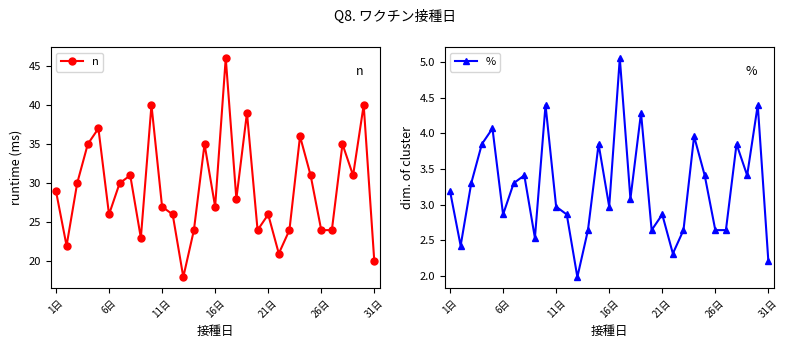

What is the maximum value for n?

46